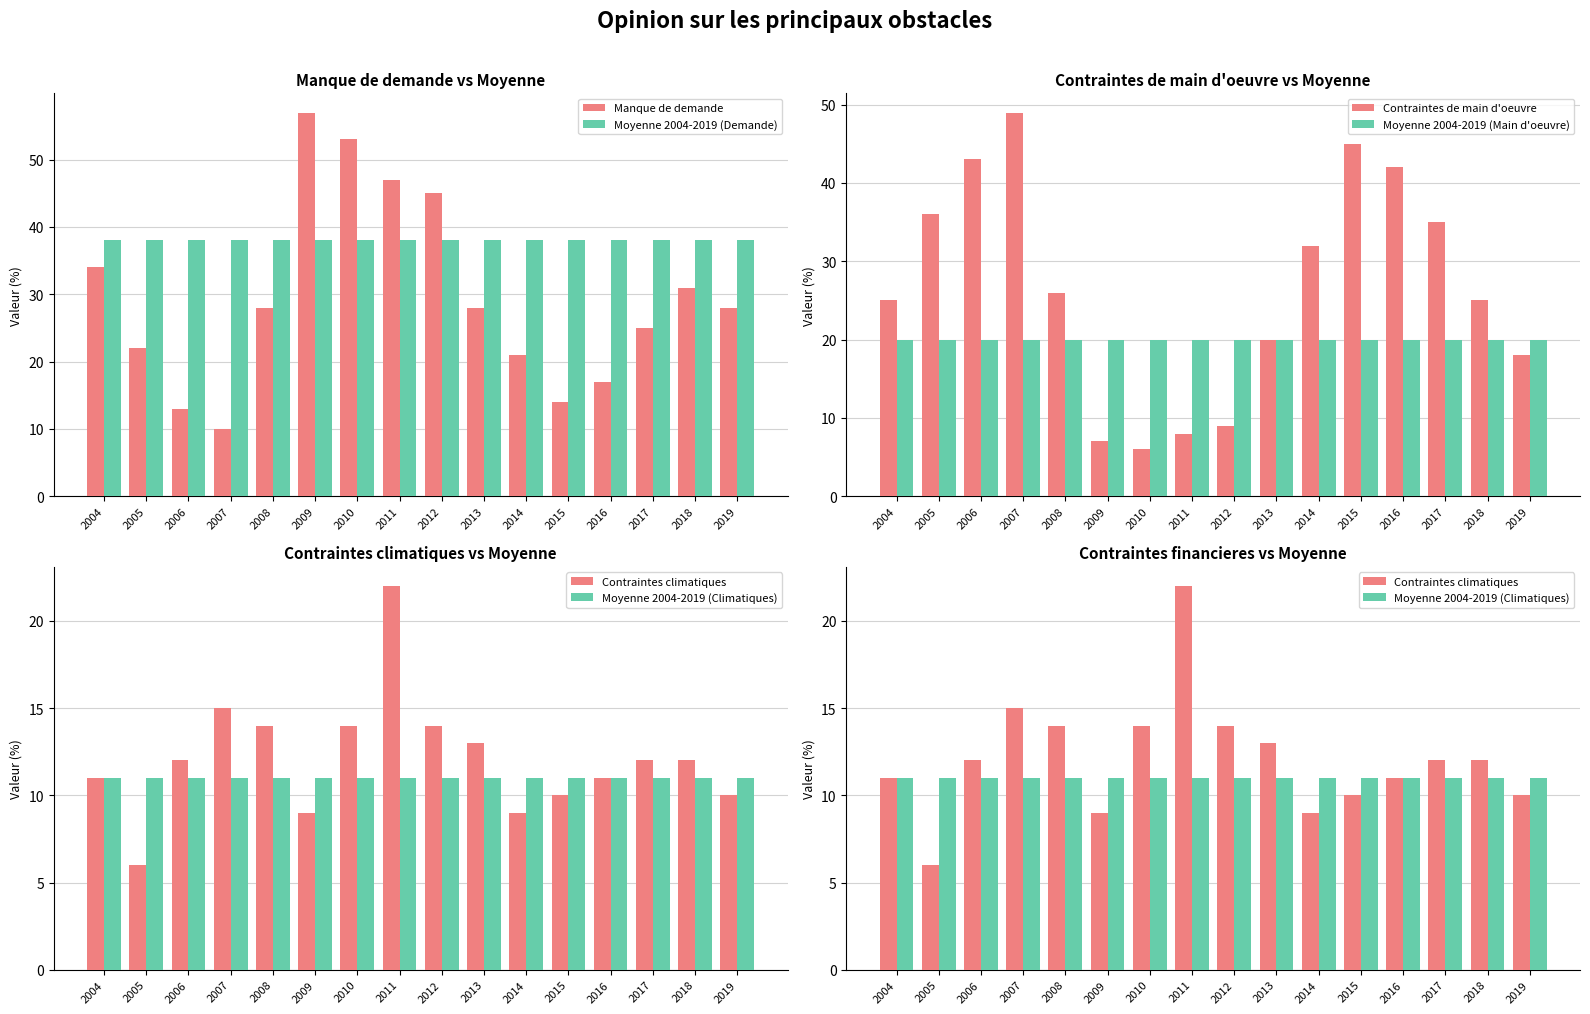

At how many categories does at least one series exceed 40?

8